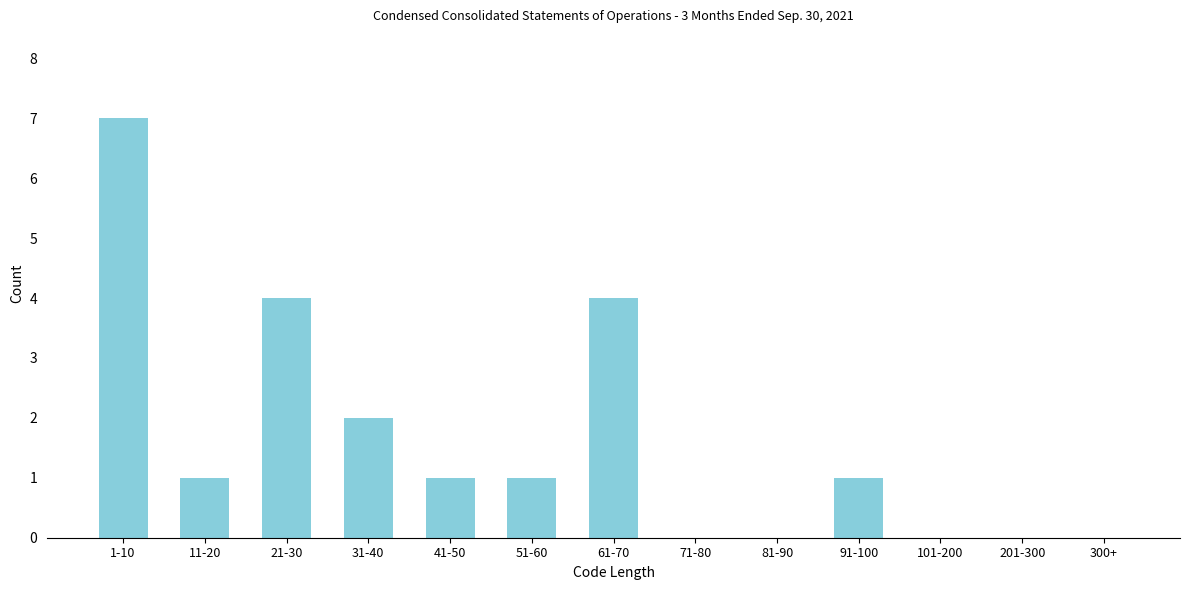

Reading left to right, list all the values displayed in this chart.

1-10=7	11-20=1	21-30=4	31-40=2	41-50=1	51-60=1	61-70=4	71-80=0	81-90=0	91-100=1	101-200=0	201-300=0	300+=0